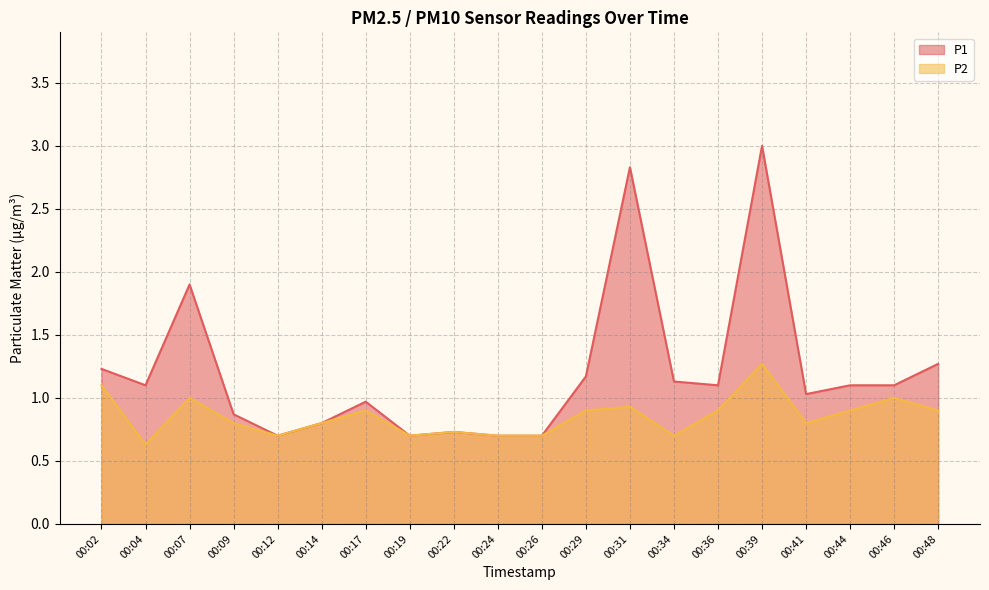

True or false: P1 and P2 intersect in this chart.

False